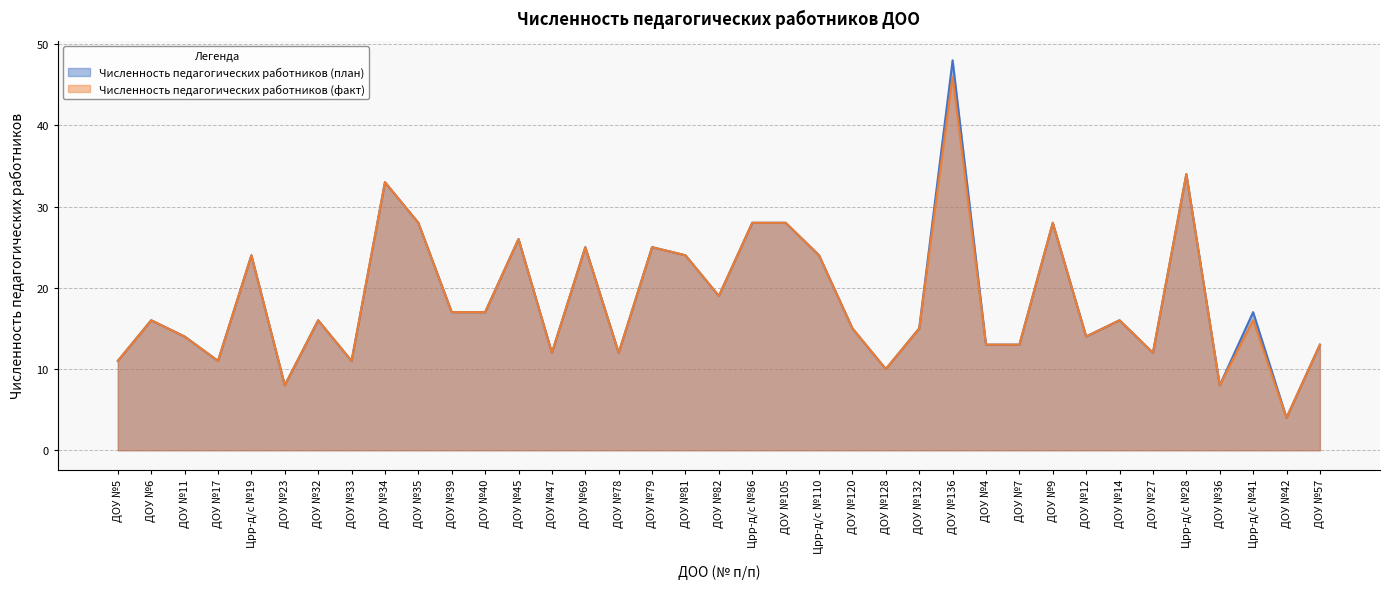

Reading right to left, transcribe all the data shown in this chart.

Численность педагогических работников (план): 13	4	17	8	34	12	16	14	28	13	13	48	15	10	15	24	28	28	19	24	25	12	25	12	26	17	17	28	33	11	16	8	24	11	14	16	11
Численность педагогических работников (факт): 13	4	16	8	34	12	16	14	28	13	13	46	15	10	15	24	28	28	19	24	25	12	25	12	26	17	17	28	33	11	16	8	24	11	14	16	11